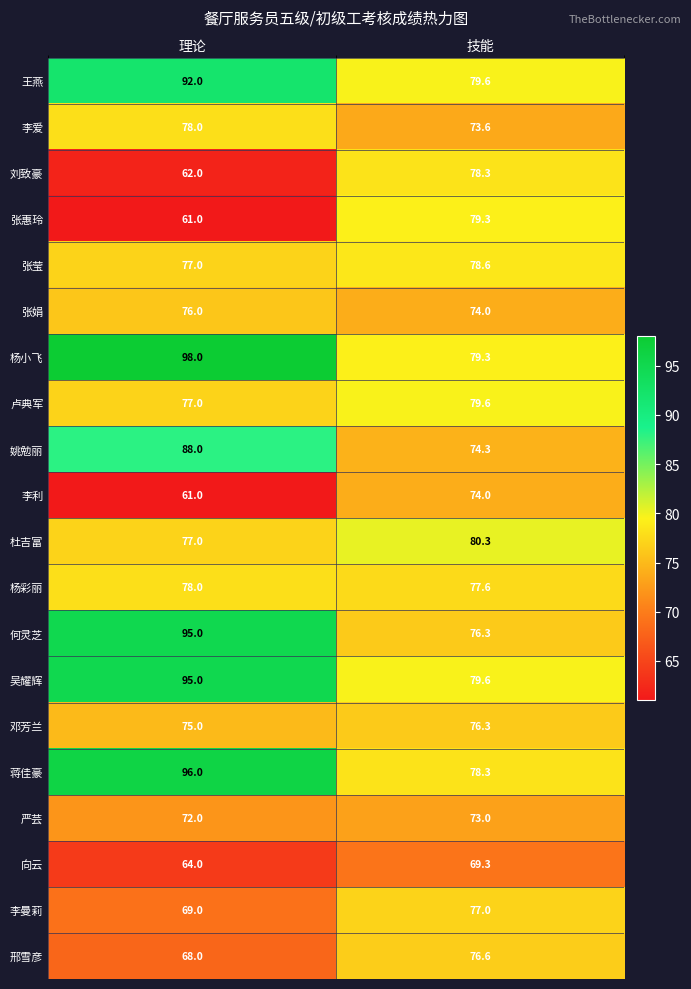

What is the difference between the highest and lowest values at 技能?

11.0